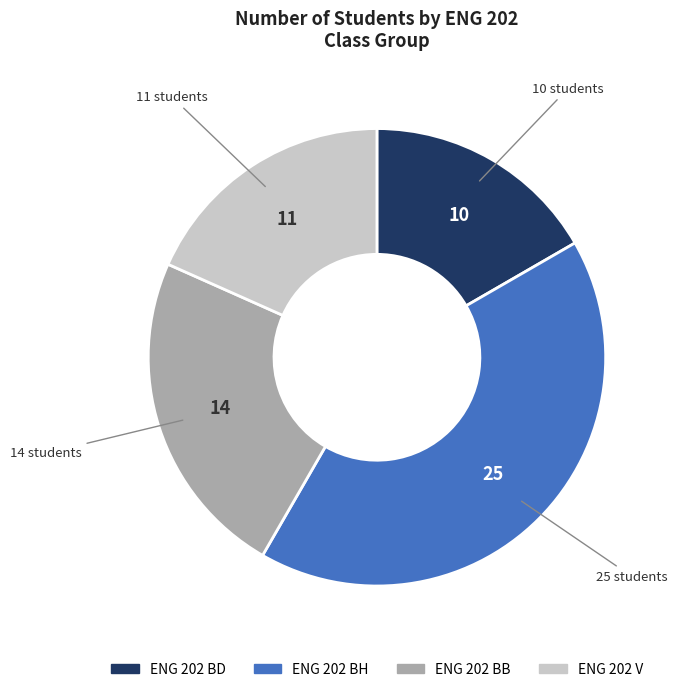

What is the ratio of the value at ENG 202 V to the value at ENG 202 BH?

0.4